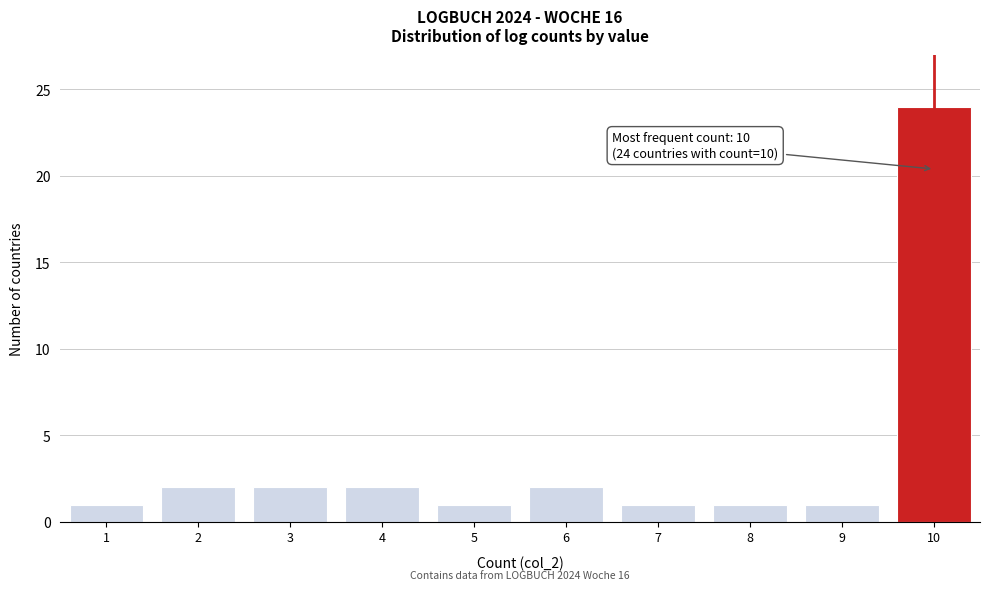

Reading right to left, extract all data points from this chart.

24	1	1	1	2	1	2	2	2	1